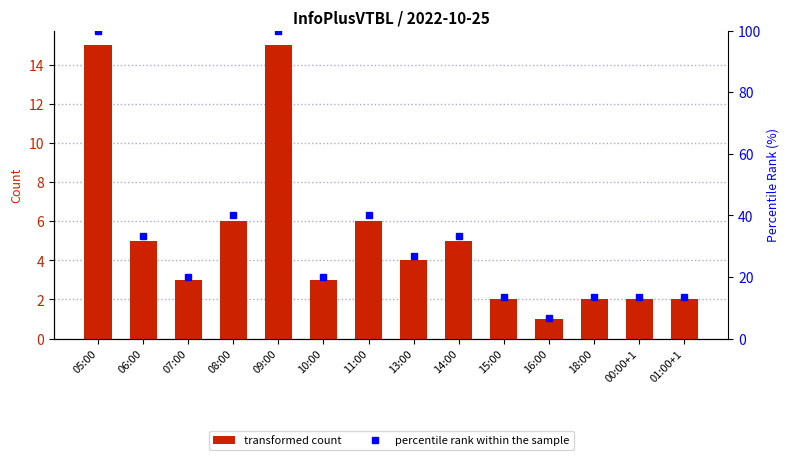

How many distinct data groups are displayed?

2